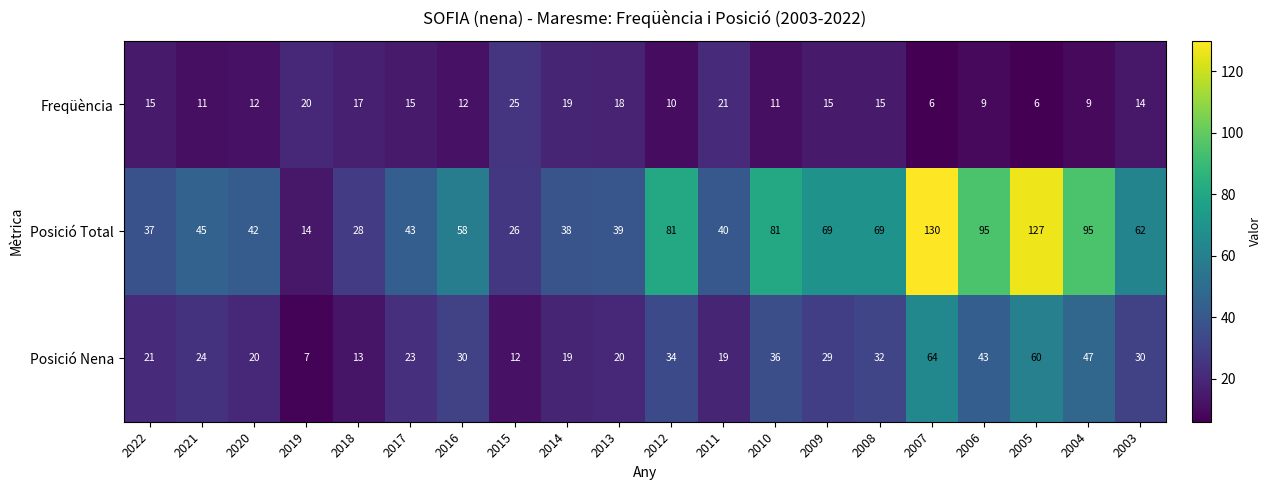

Where does the Posició Nena series first go above 29?

2016